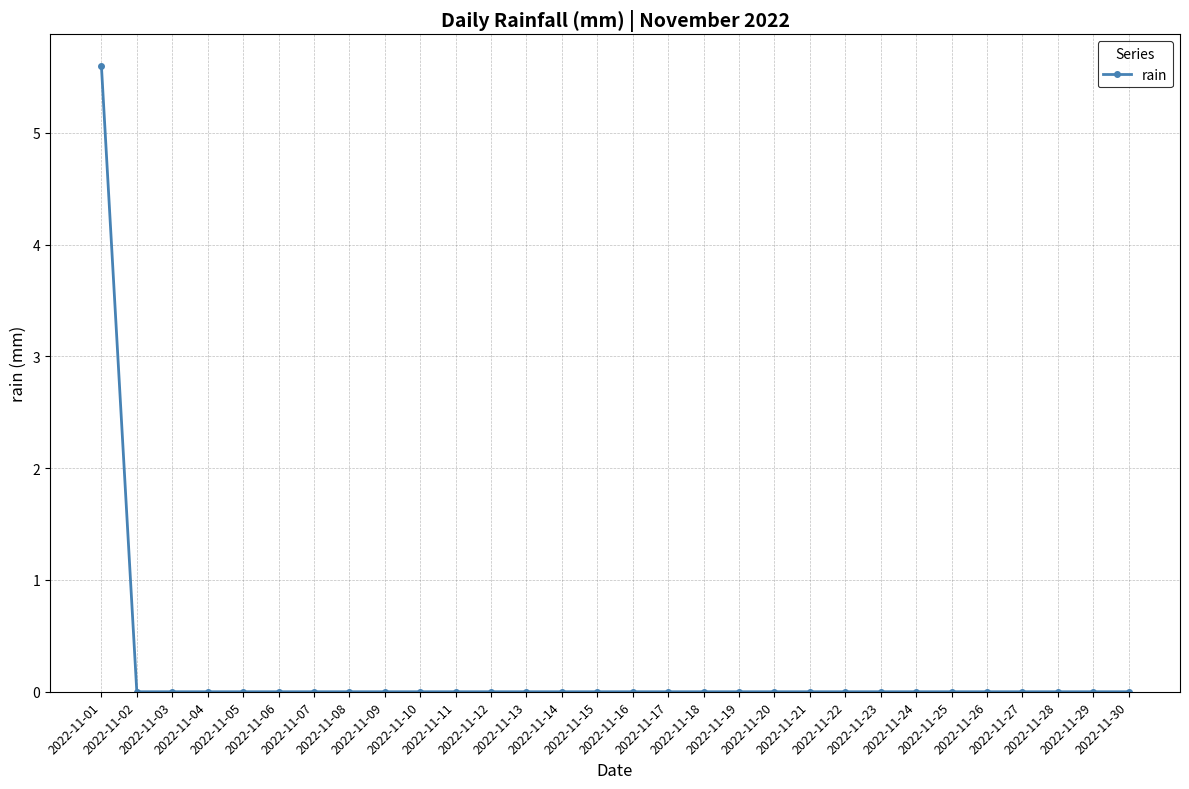

What is the sum of all values?

5.6